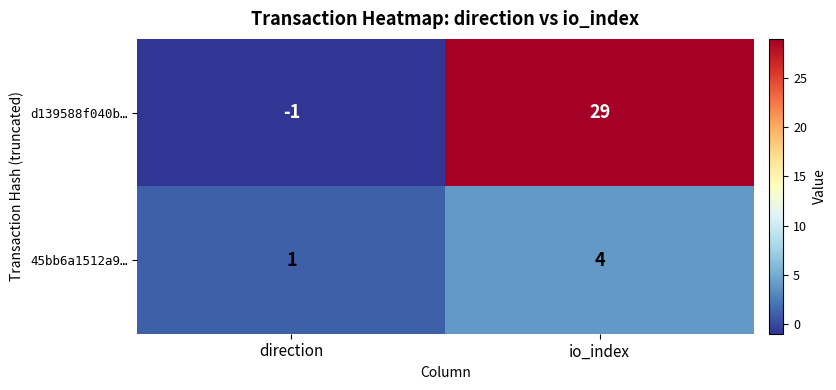

Rank the series at io_index from highest to lowest value.

d139588f040b…, 45bb6a1512a9…